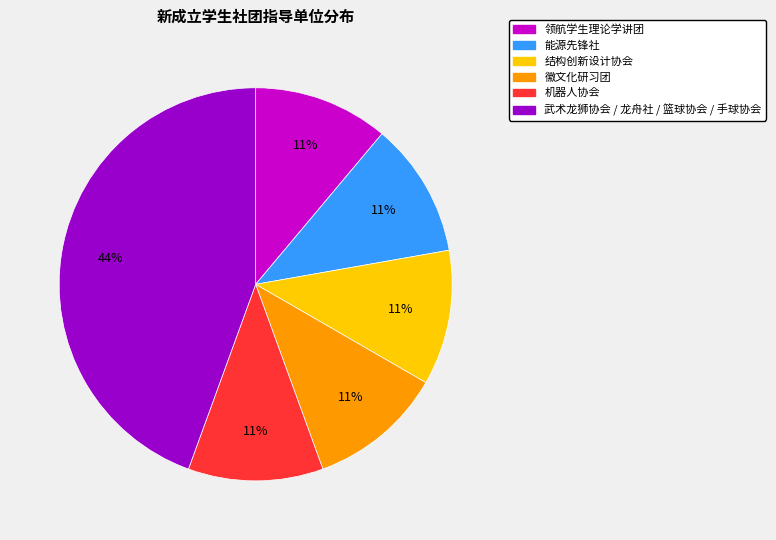

To the nearest percent, what is the average slice percentage?

17%